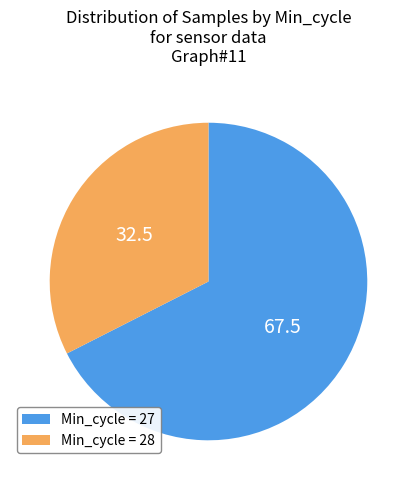

How many segments does this pie chart have?

2